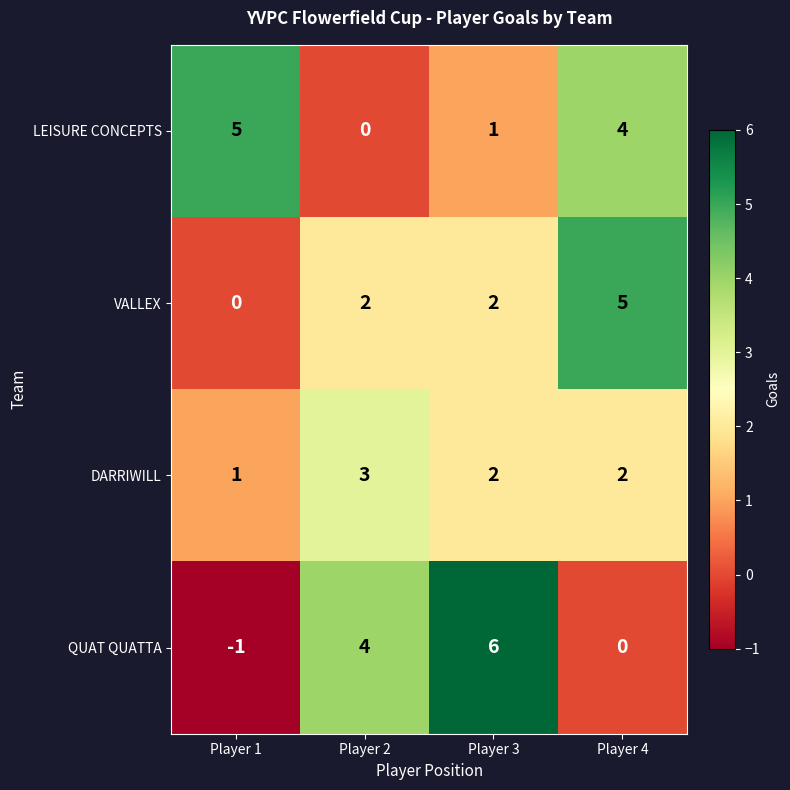

Between Player 2 and Player 3, which series saw the biggest shift?

QUAT QUATTA